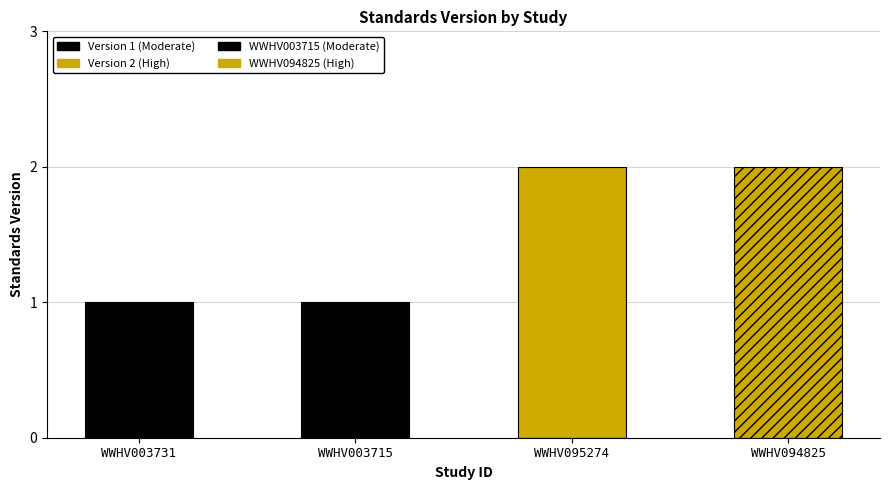

Which has a higher value, WWHV094825 or WWHV003715?

WWHV094825